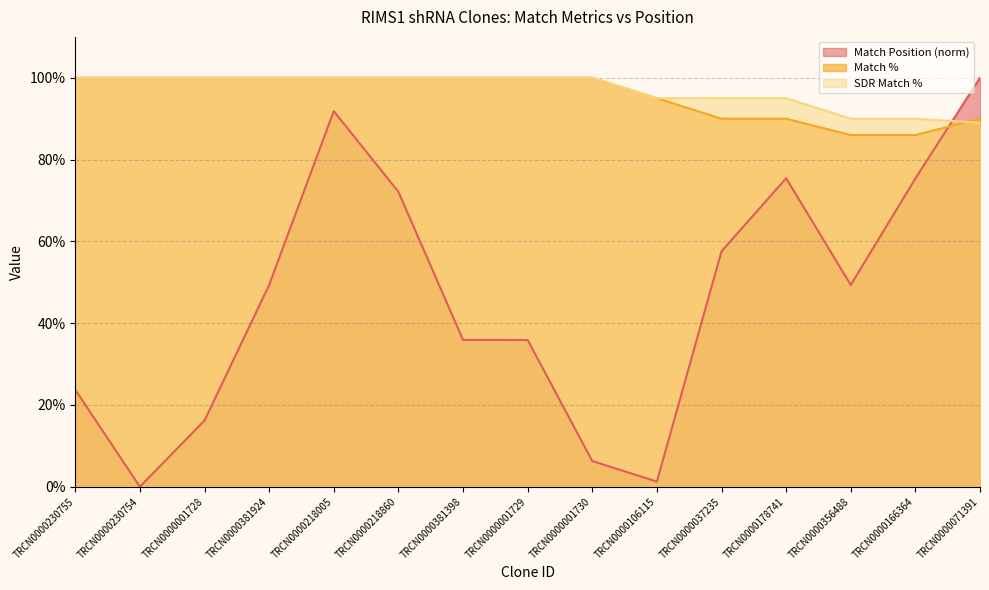

List the series in order of their peak value, lowest first.

Match Position, Match %, SDR Match %